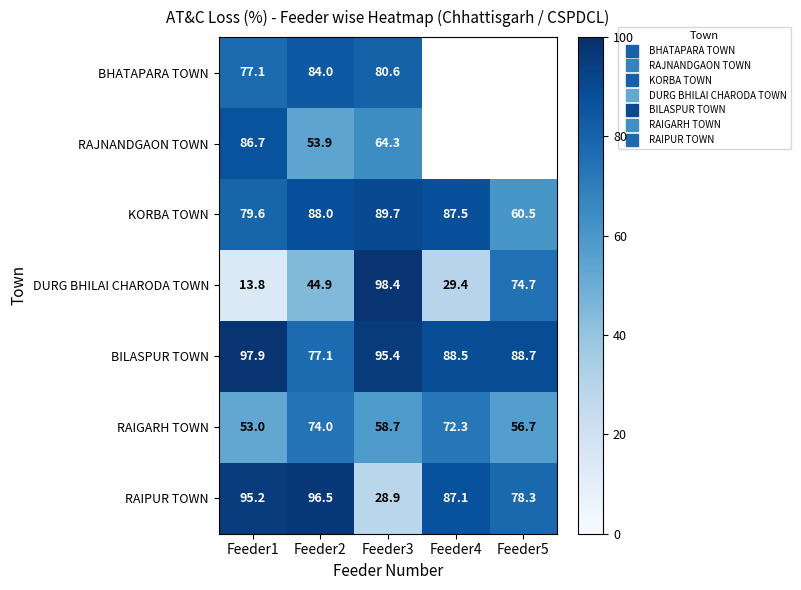

Is the value of RAIGARH TOWN at Feeder2 greater than the value of RAJNANDGAON TOWN at Feeder4?

No